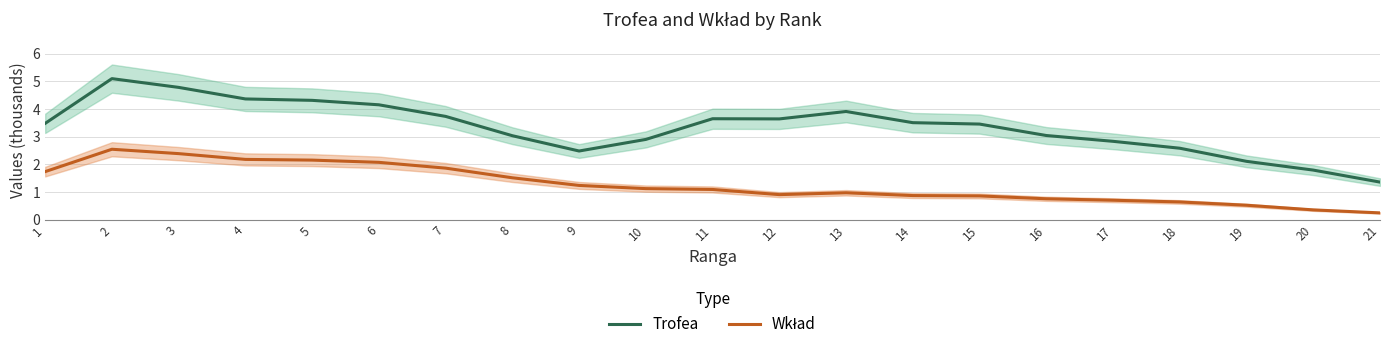

What is the value of the Wkład point at the 16th from the left?

0.8